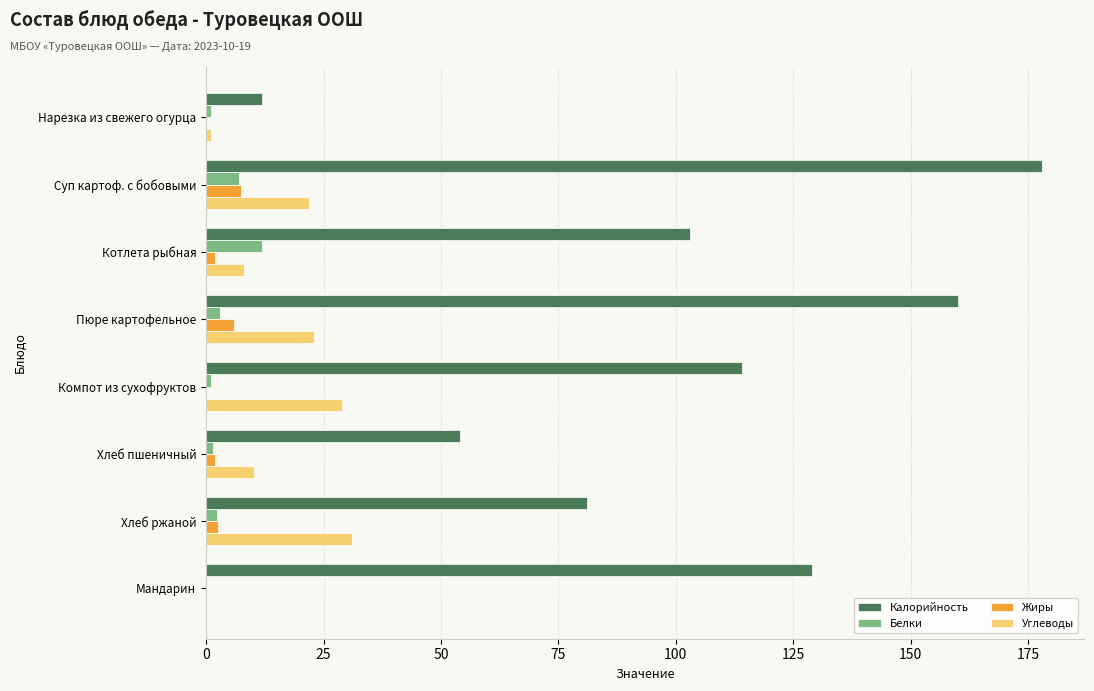

What is the sum of all Белки values?

27.8